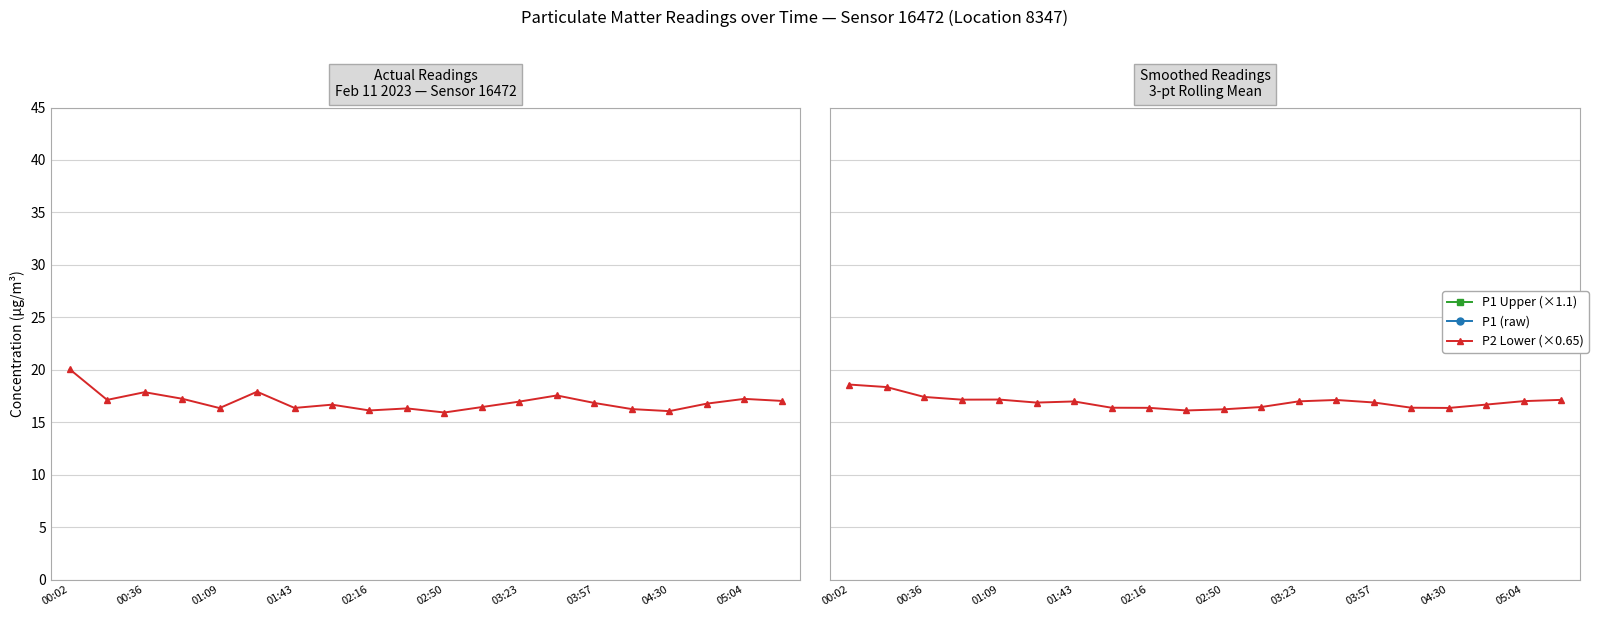

How many distinct data groups are displayed?

3